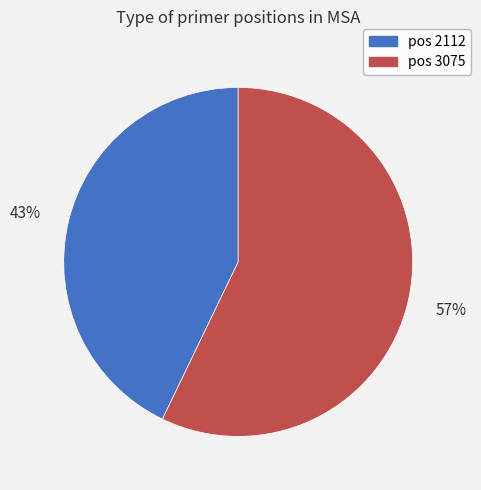

Which category accounts for the majority?

pos 3075